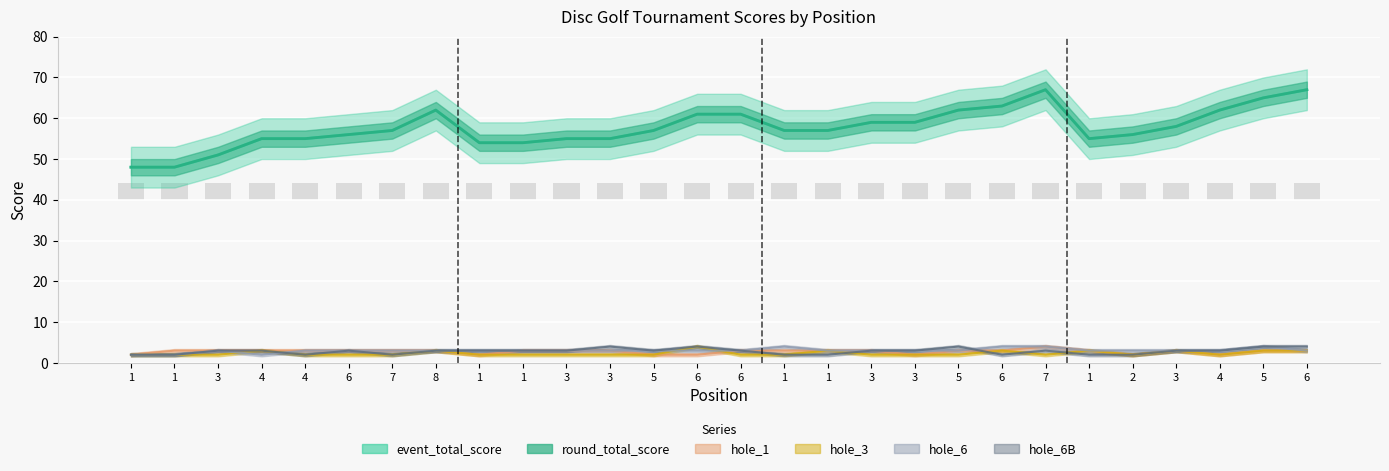

At which category does the chart reach its peak across all series?

7